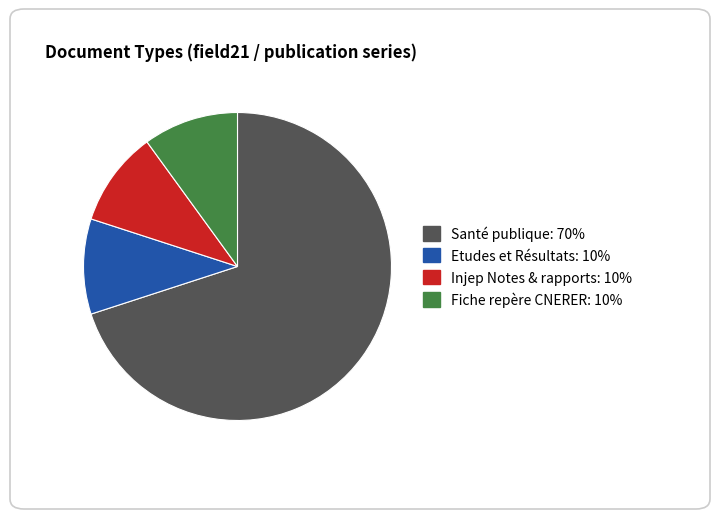

Which slice represents more than half of the pie?

Santé publique